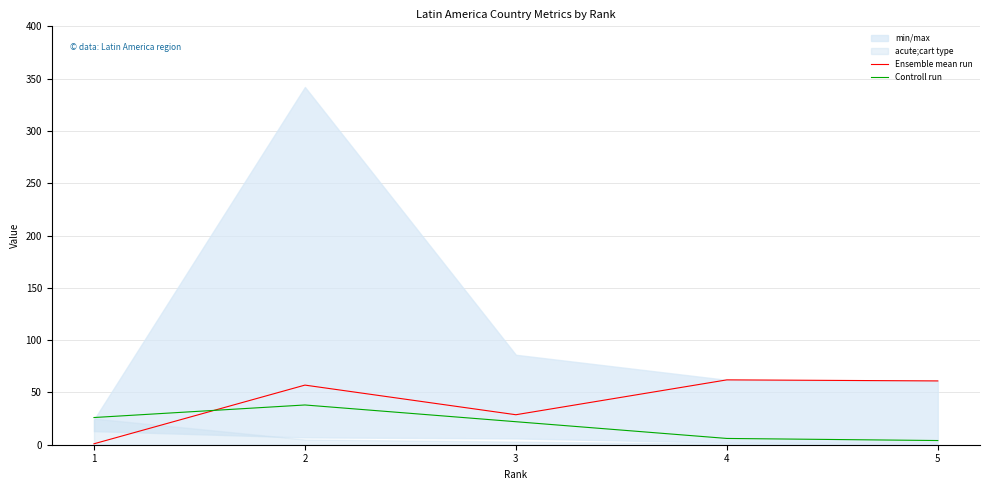

Which series has the widest spread of values?

Ensemble mean run